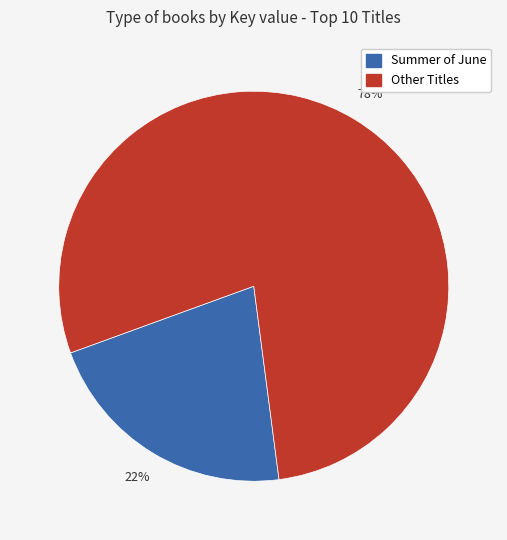

Count the number of slices in the pie.

2